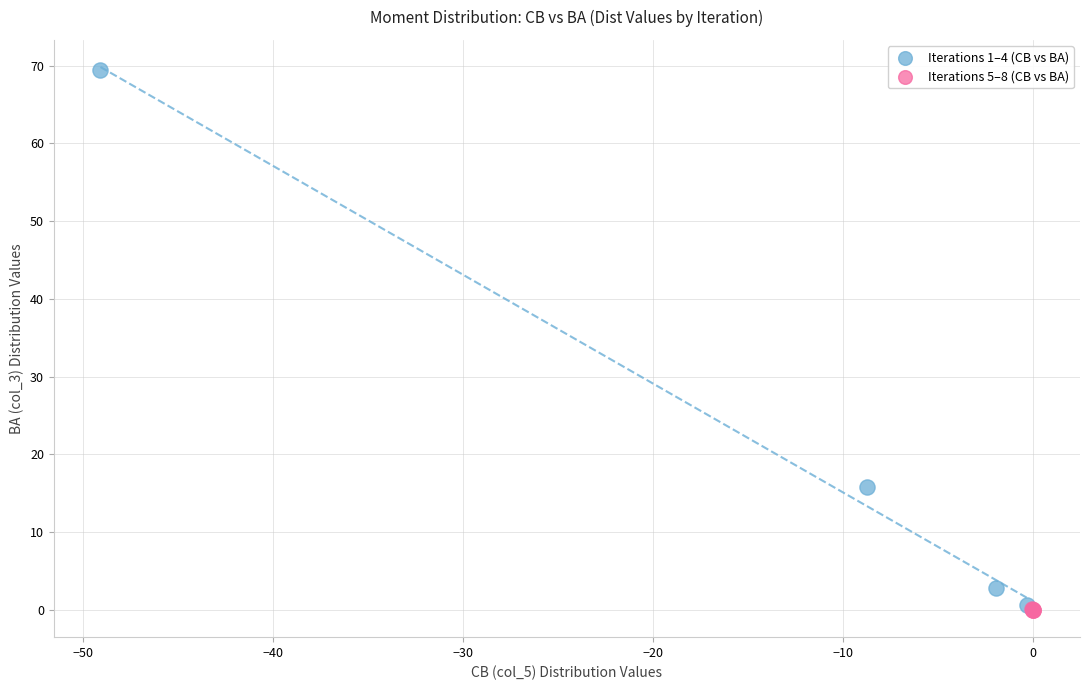

Which series reaches the maximum Y coordinate?

Iterations 1–4 (CB vs BA)